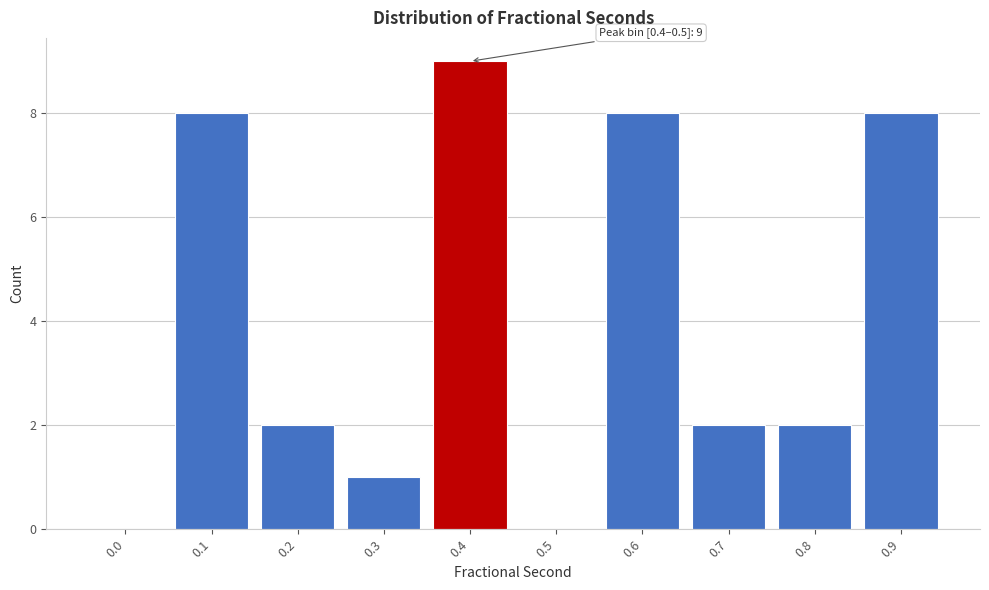

Reading left to right, transcribe all the data shown in this chart.

0.0=0	0.1=8	0.2=2	0.3=1	0.4=9	0.5=0	0.6=8	0.7=2	0.8=2	0.9=8